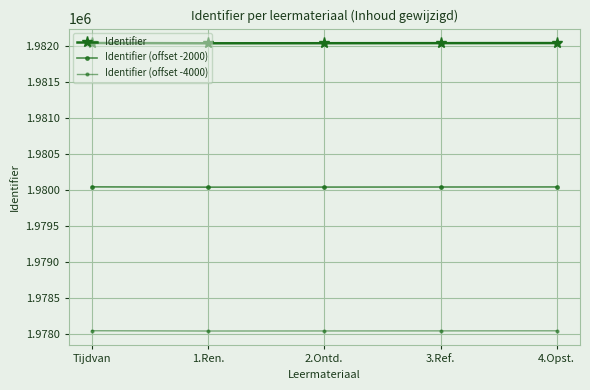

Which series has the largest range (max minus min)?

Identifier